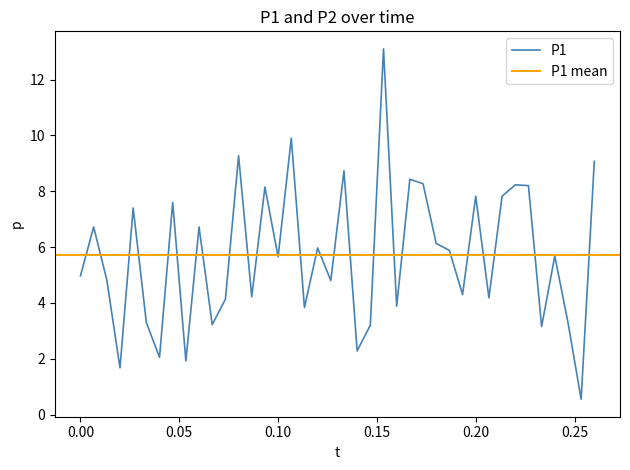

What is the sum of all values?

228.5